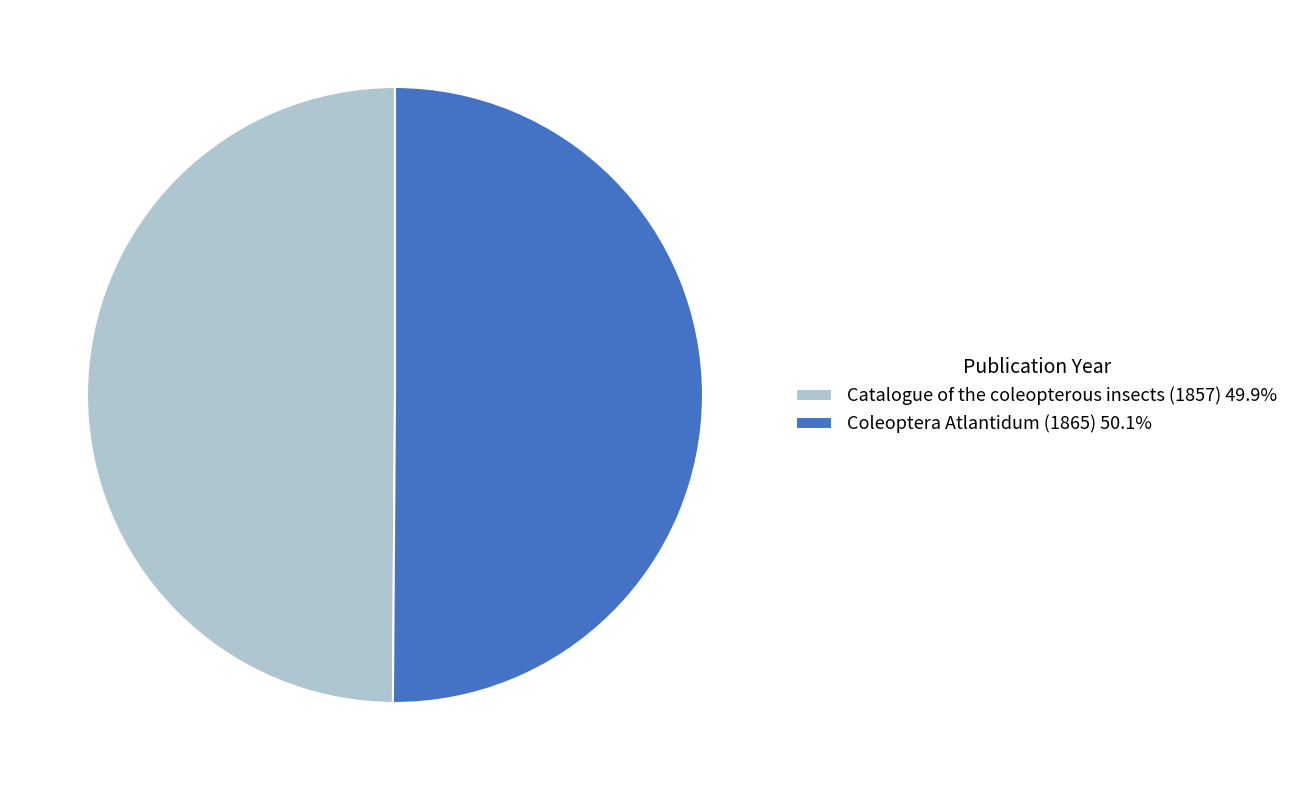

How many segments does this pie chart have?

2